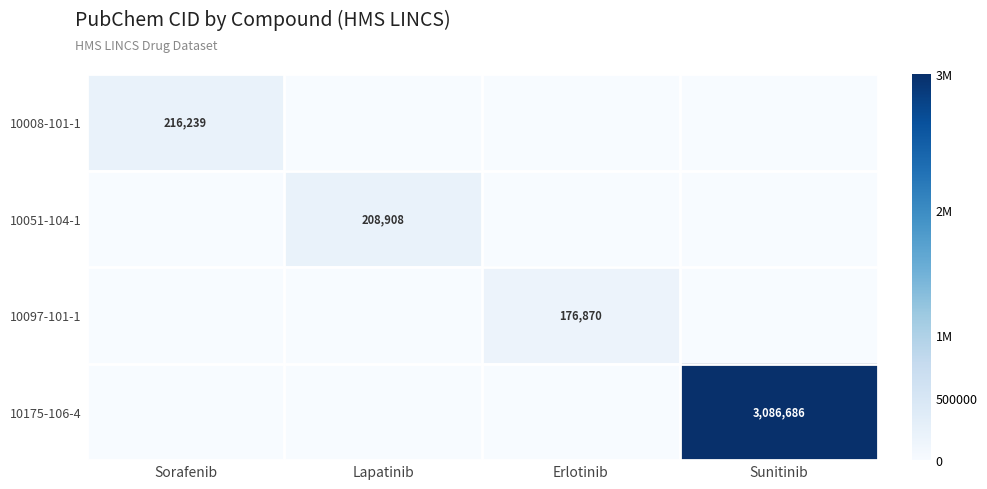

The value of 10097-101-1 at Erlotinib is 67453. True or false?

False